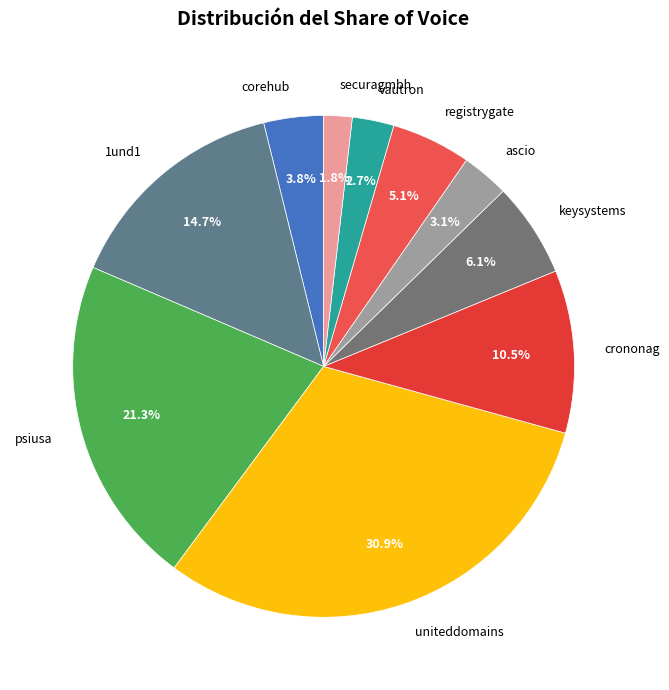

Which category has the smallest portion of the pie?

securagmbh